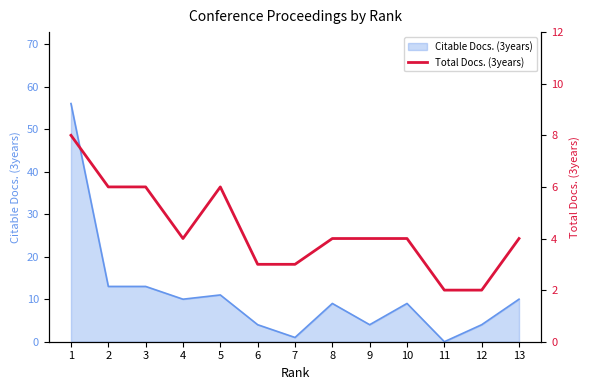

Reading right to left, what are all the values shown in this chart?

13=4	12=2	11=2	10=4	9=4	8=4	7=3	6=3	5=6	4=4	3=6	2=6	1=8